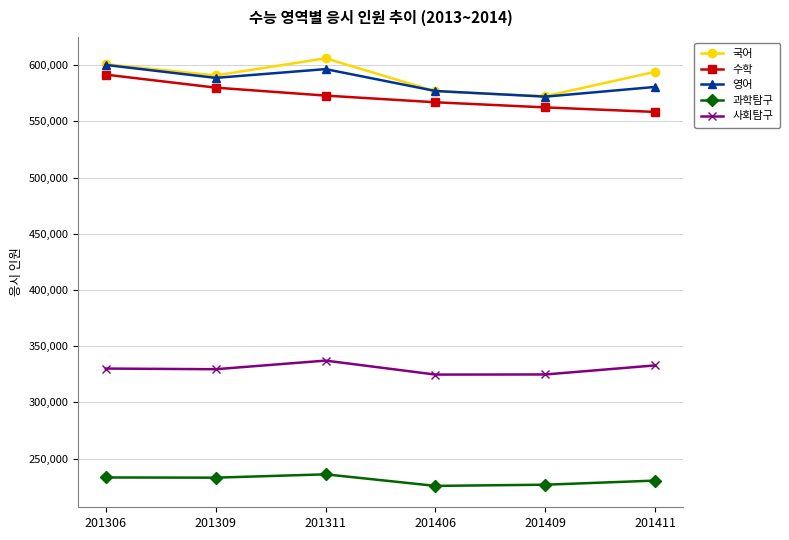

Is the value of 사회탐구 at 201409 greater than the value of 과학탐구 at 201309?

Yes